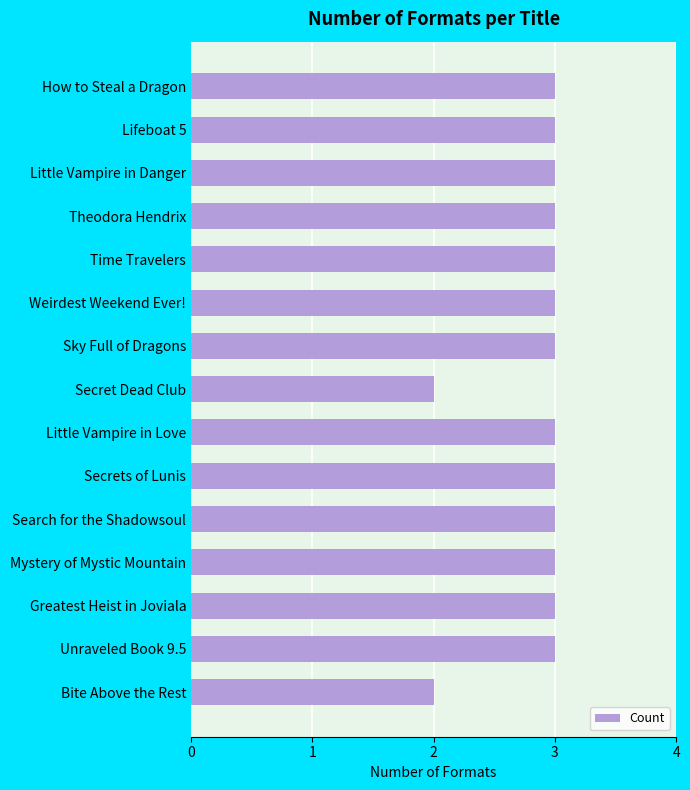

What is the ratio of the value at How to Steal a Dragon to the value at Search for the Shadowsoul?

1.0